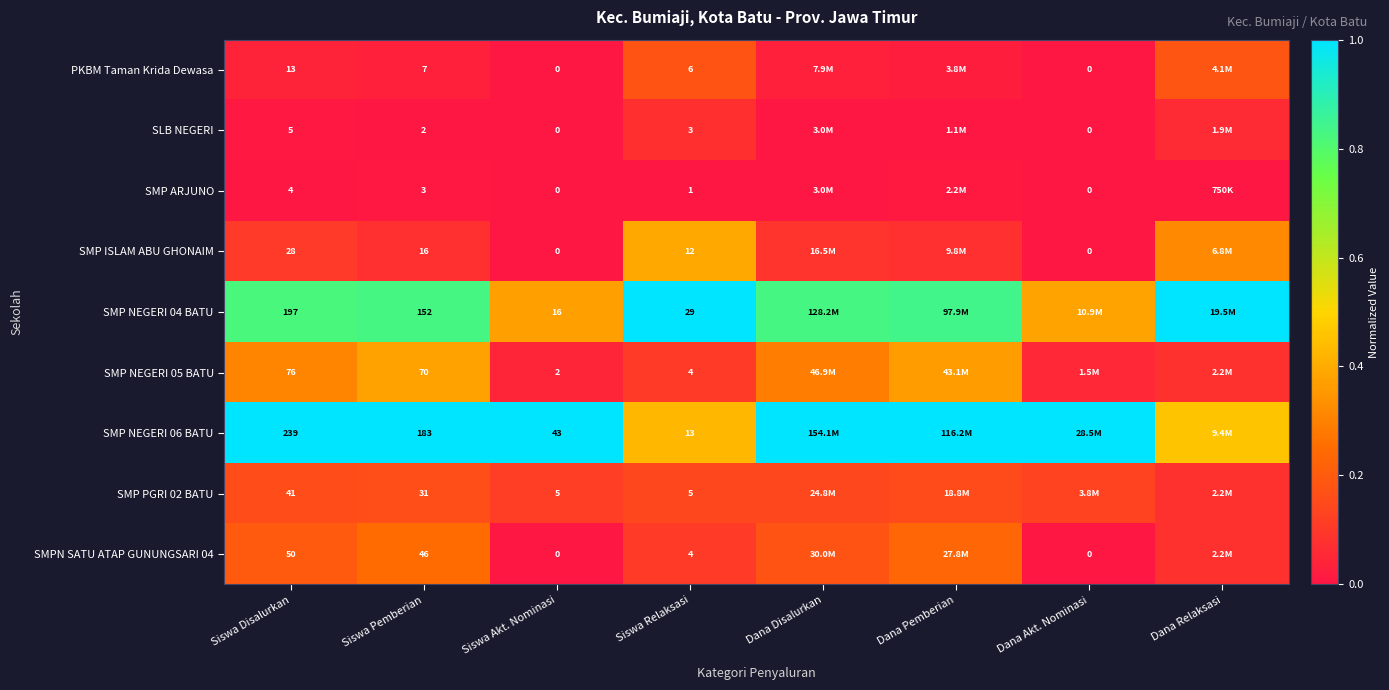

Is it true that SMP PGRI 02 BATU equals 0.0 at Dana Disalurkan?

False